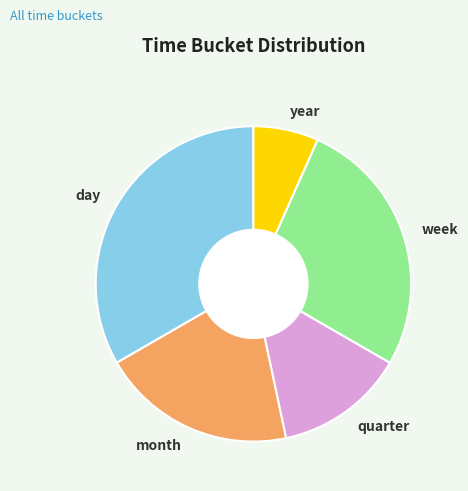

Rank the categories by value from highest to lowest.

day, week, month, quarter, year